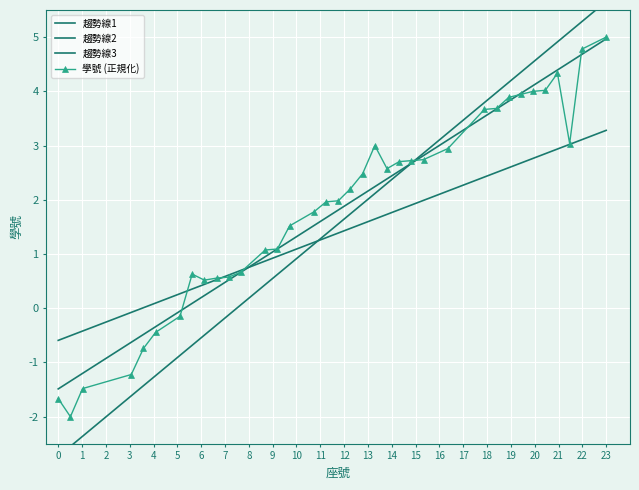

At which label does 學號 (正規化) reach its peak?

23